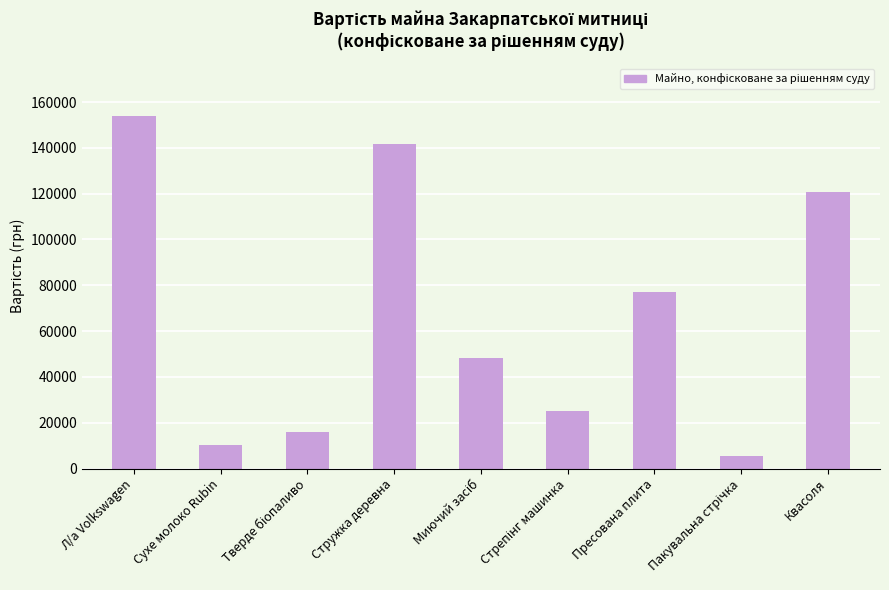

What is the average value?

66491.1